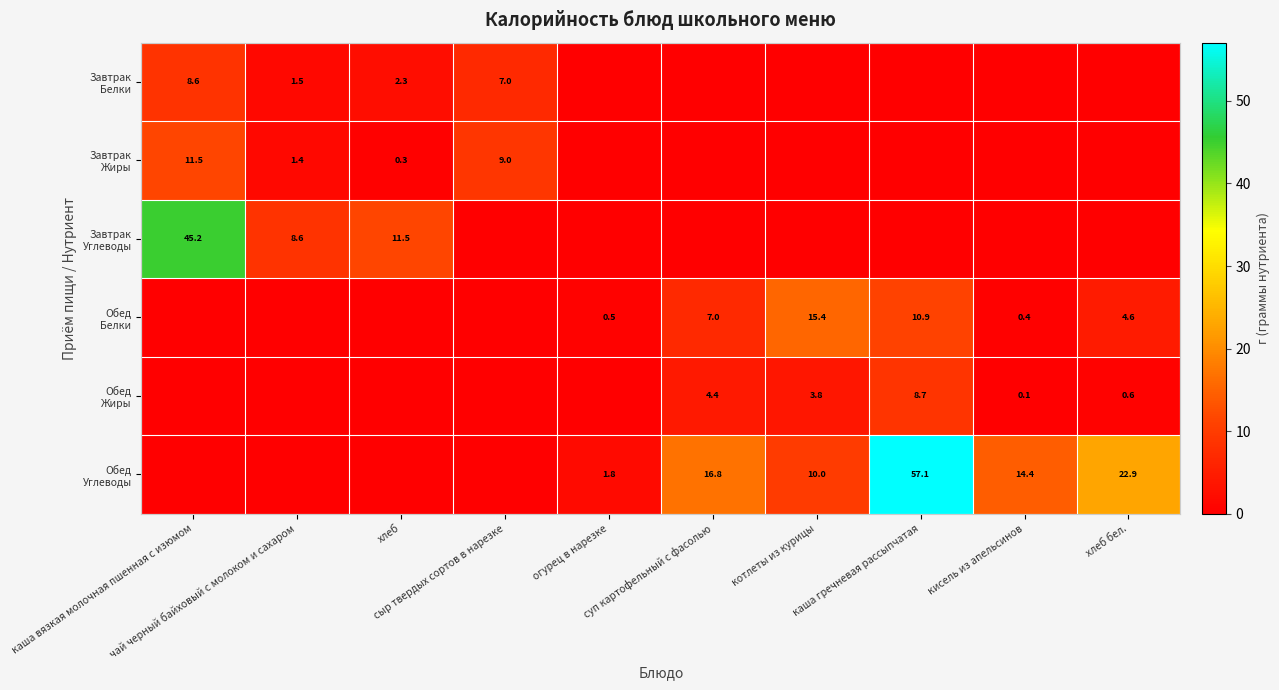

At which category is the sum across all series the highest?

каша гречневая рассыпчатая